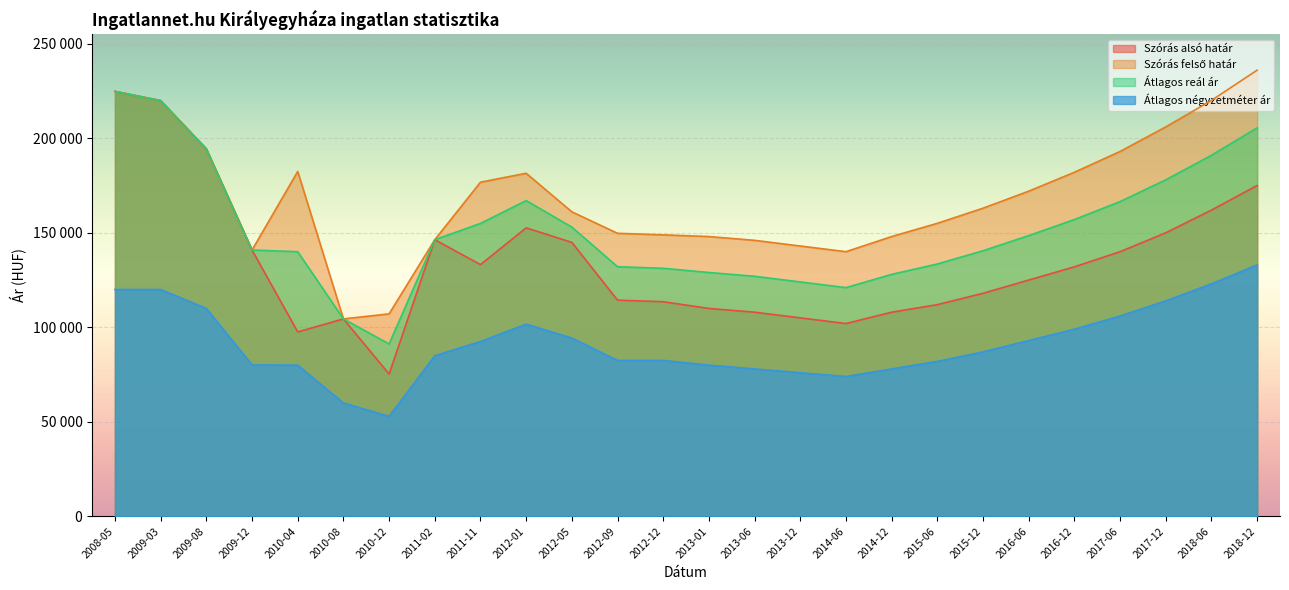

True or false: Szórás alsó határ and Szórás felső határ cross at least once.

False